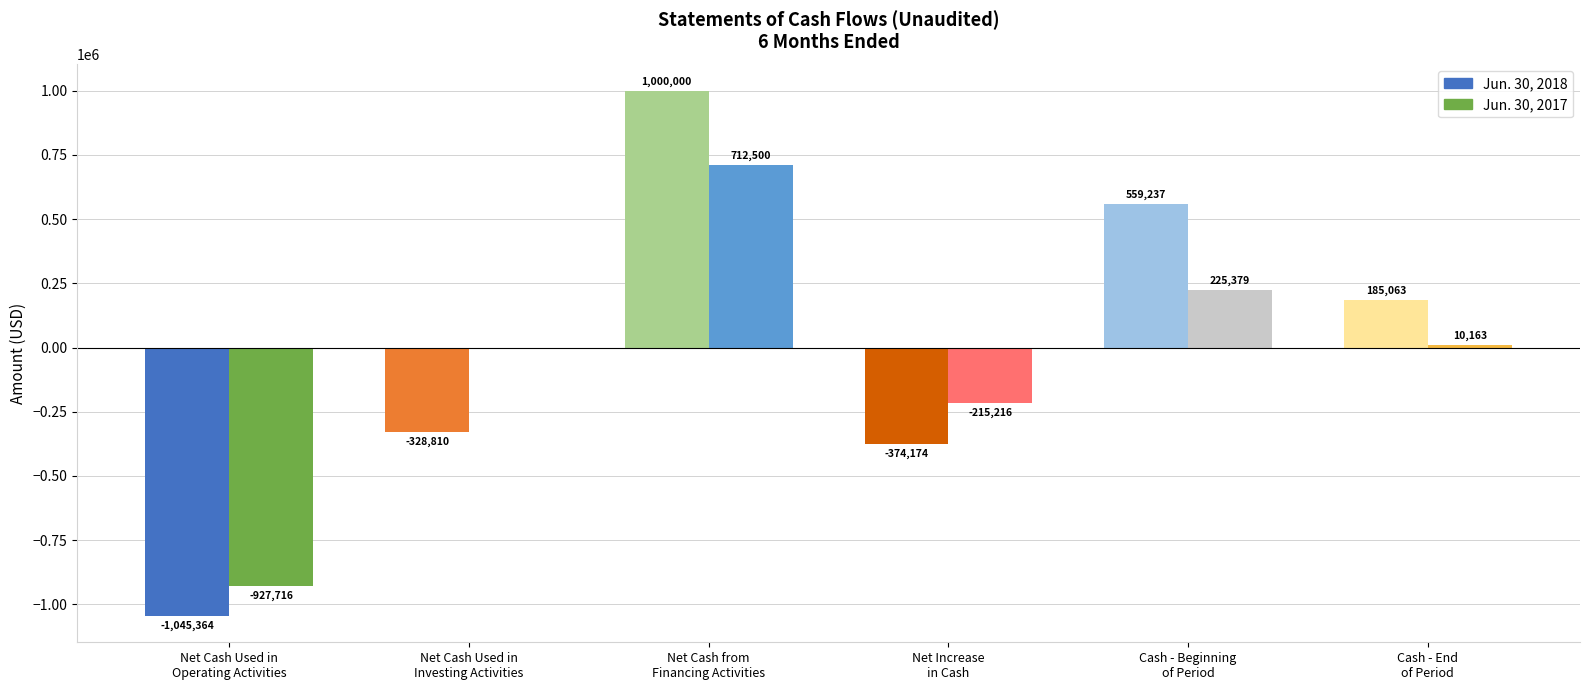

What is the spread (max minus min) of values at Net Cash Used in
Operating Activities?

117648